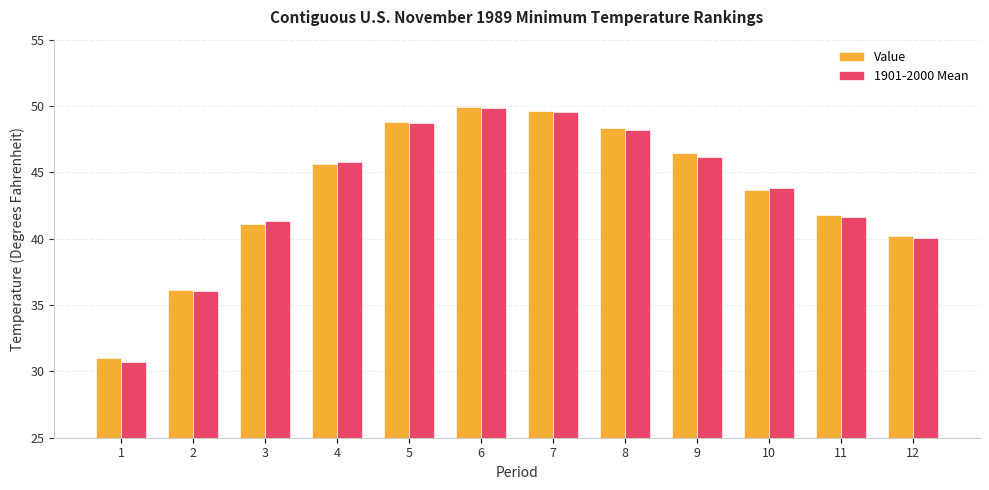

True or false: 1901-2000 Mean has a value of 36.0 at 2.

True